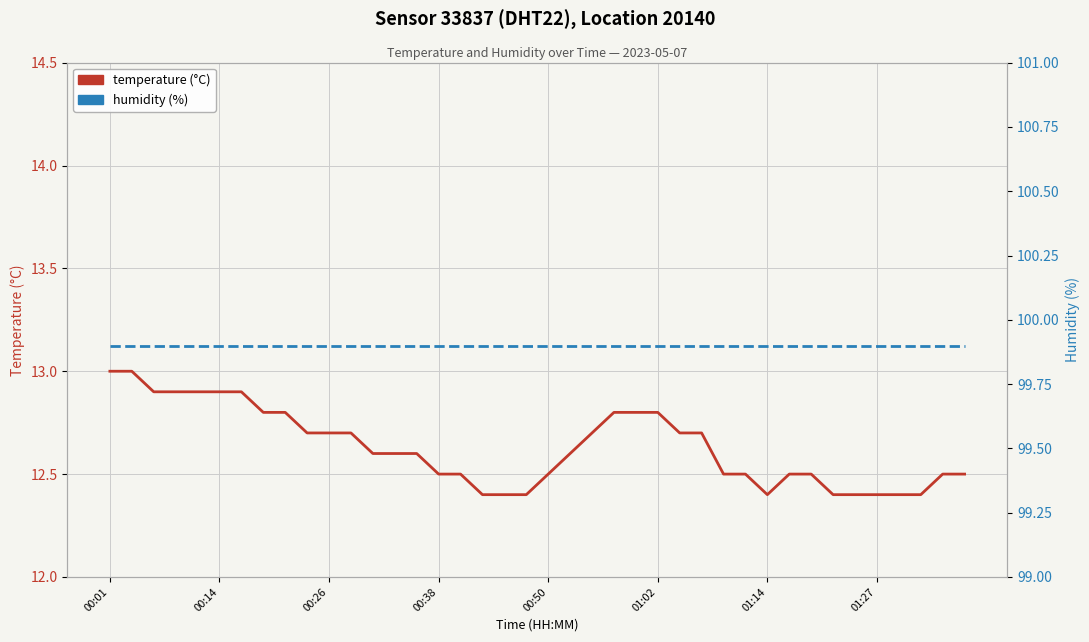

How many interior local valleys does the temperature (°C) series have?

1